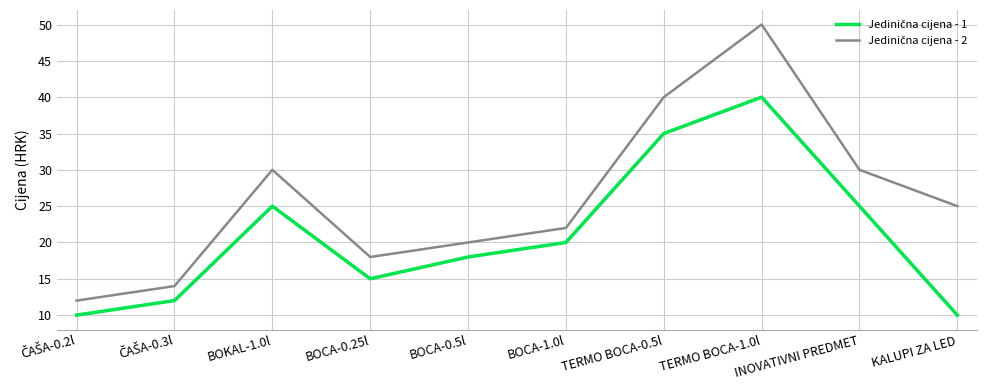

What is the difference between the highest and lowest values at KALUPI ZA LED?

15